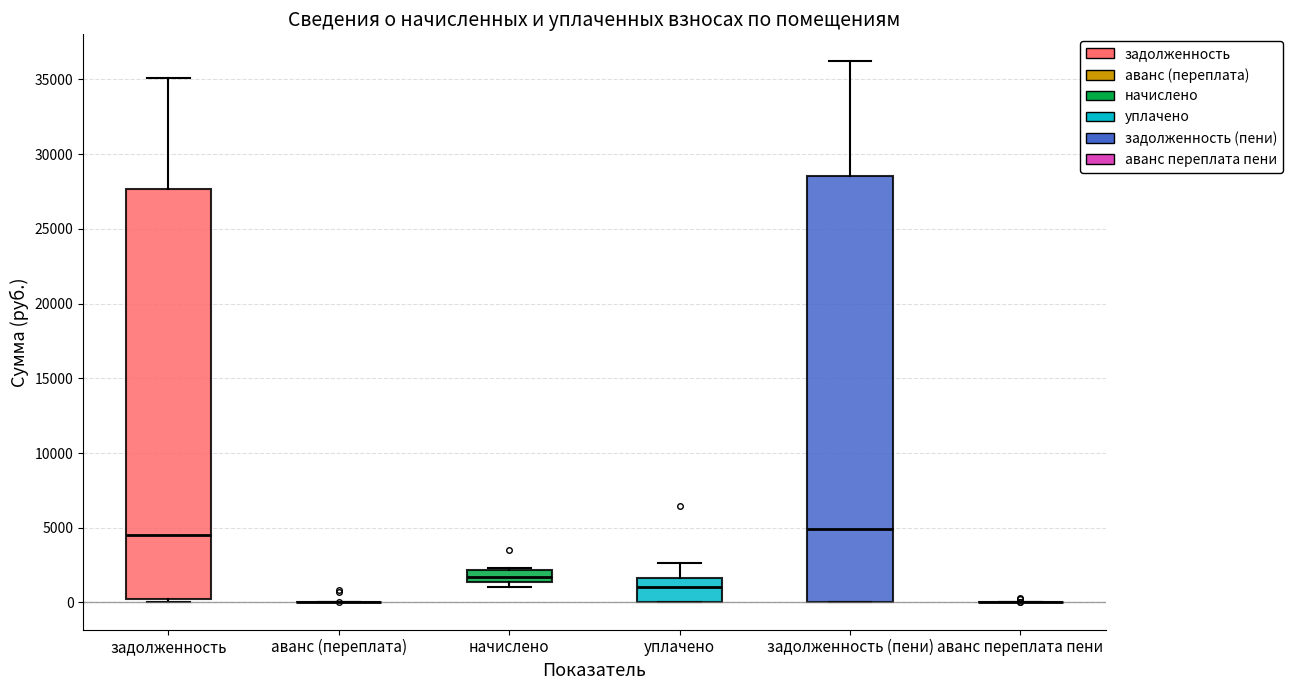

Reading left to right, read every box against the y-axis: the position of its median line, the range the box covers, and the ends of its whiskers. The values are not printed on the chart, so give them approximately, as read against the axis.

задолженность: median 4500, box 0 to 27500, whiskers 0 (just below the box's lower edge) to 35000
аванс (переплата): box collapsed to a line at 0, whiskers 0 to 0
начислено: median 1500 (inside the box), box 1500 to 2000, whiskers 1000 to 2500
уплачено: median 1000, box 0 to 1500, whiskers 0 to 2500
задолженность (пени): median 5000, box 0 to 28500, whiskers 0 to 36000
аванс переплата пени: box collapsed to a line at 0, whiskers 0 to 0